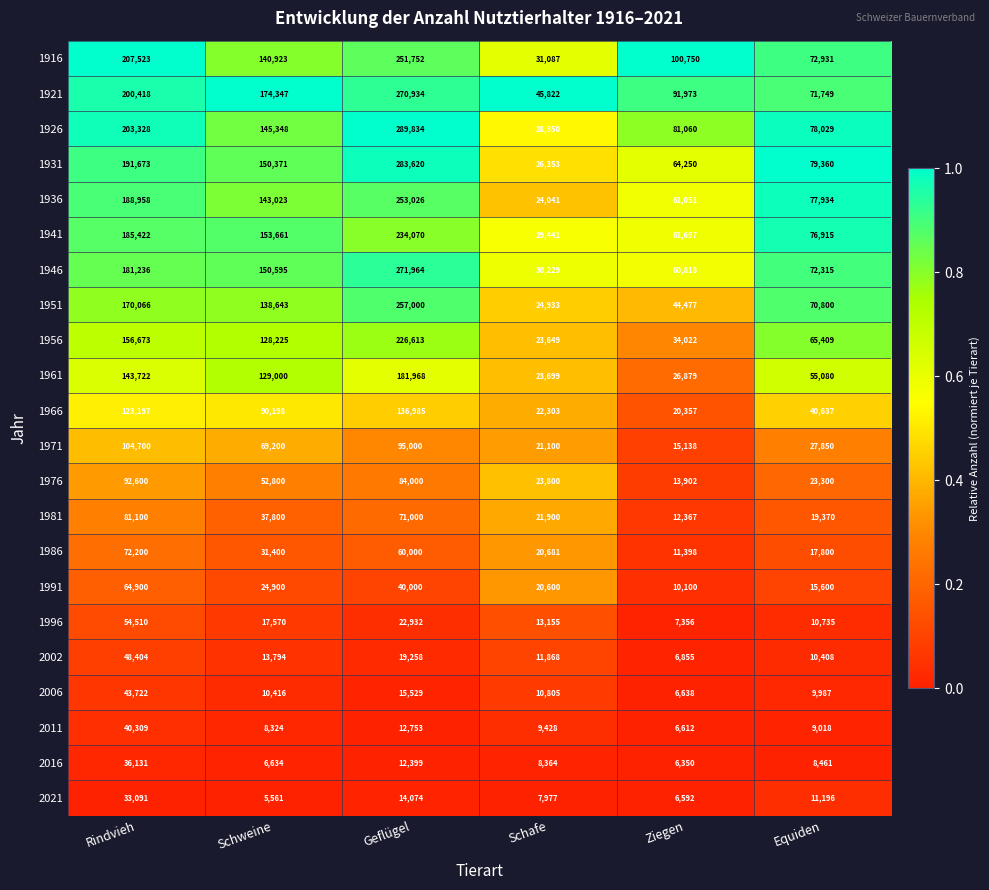

What is the total value across all series at Geflügel?

3104711